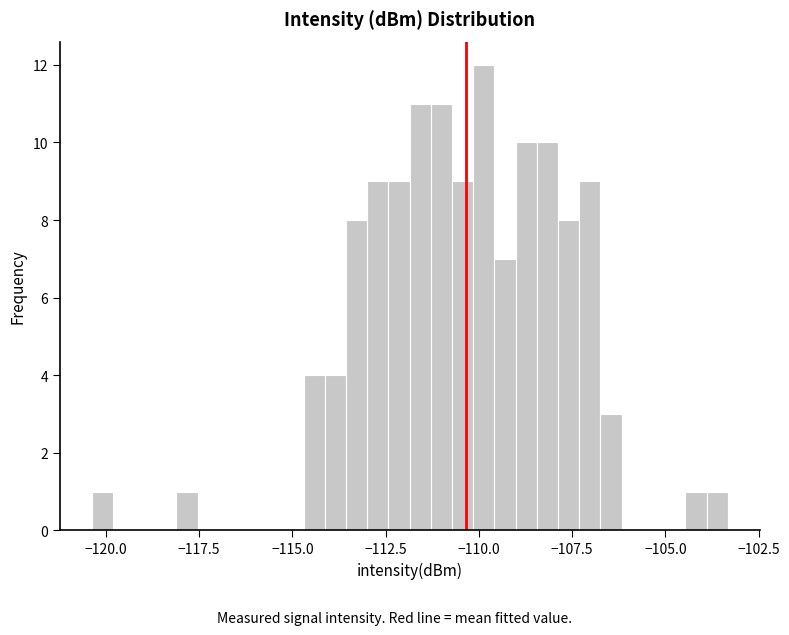

Read against the x-axis, roughly where is the centre of the tallest bar?

-110.0